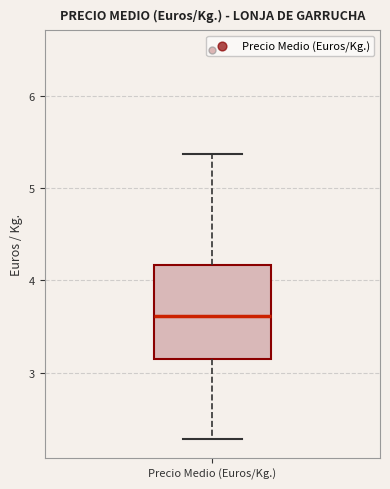

Read this box plot against the y-axis: the position of the median line, the range covered by the box, and the ends of both whiskers. The values are not printed on the chart, so give them approximately, as read against the axis.

median 3.6, box 3.1 to 4.2, whiskers 2.3 to 5.4